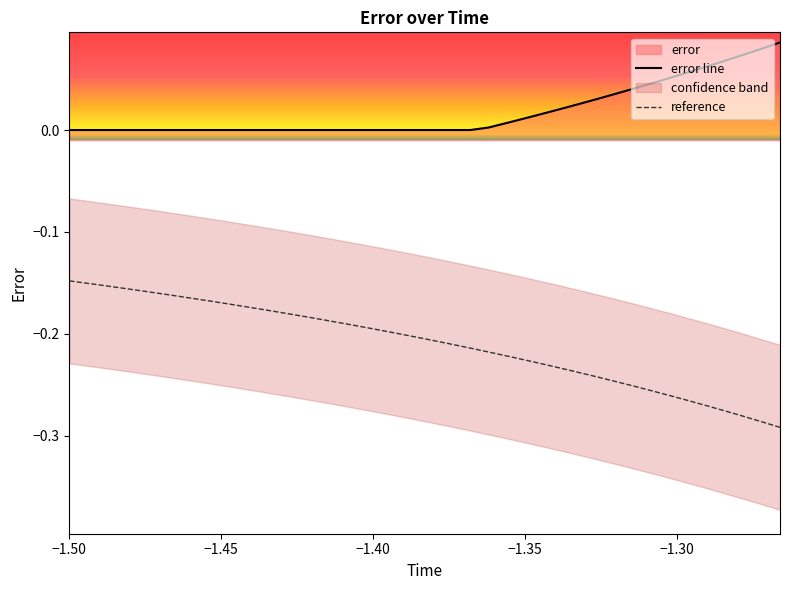

Is it true that reference equals -0.4 at 35?

False